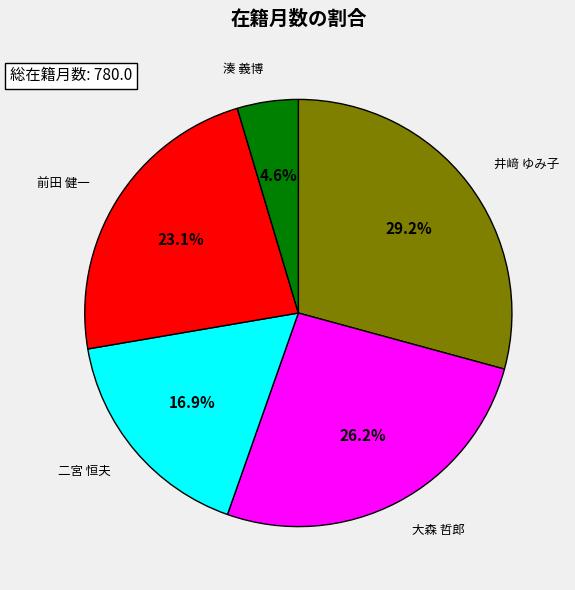

To the nearest percent, what percentage of the pie is 井﨑 ゆみ子?

29%